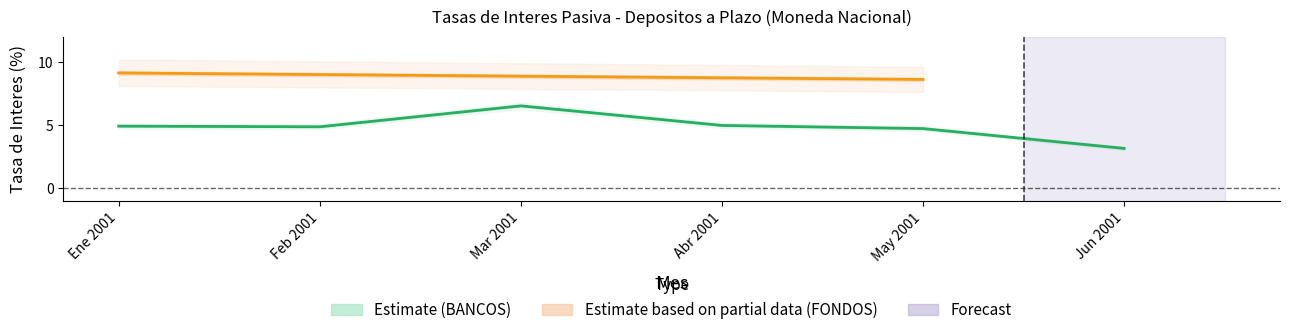

What is the sum of the BANCOS_Efect values at Feb 2001 and Abr 2001?

10.0